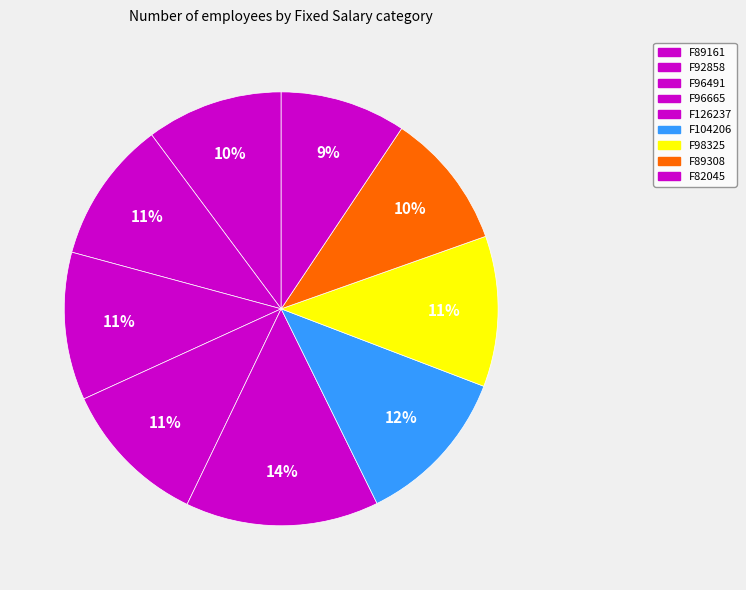

How many slices are in this pie chart?

9